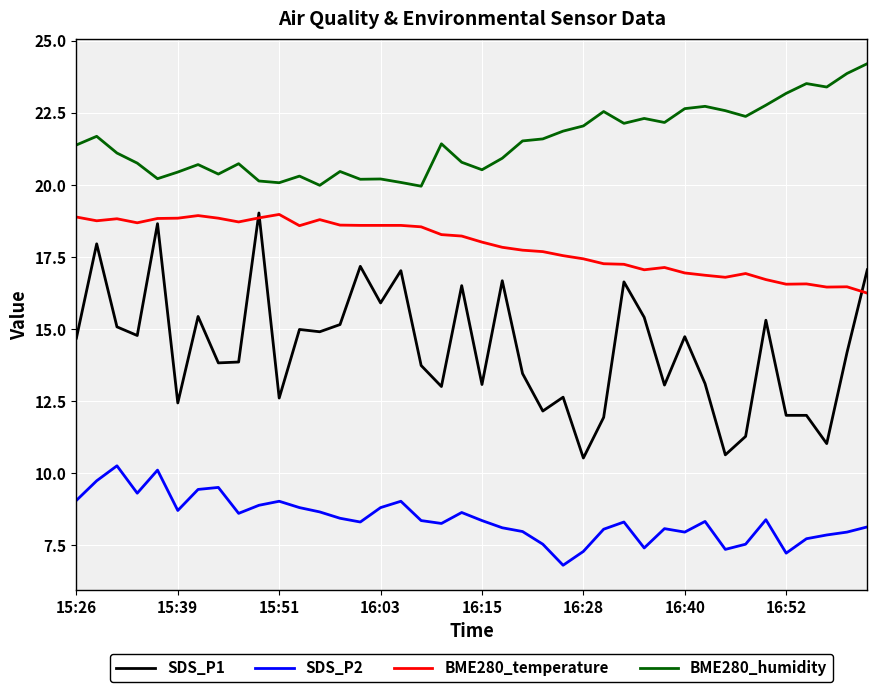

Rank the series by their average value, from highest to lowest.

BME280_humidity, BME280_temperature, SDS_P1, SDS_P2